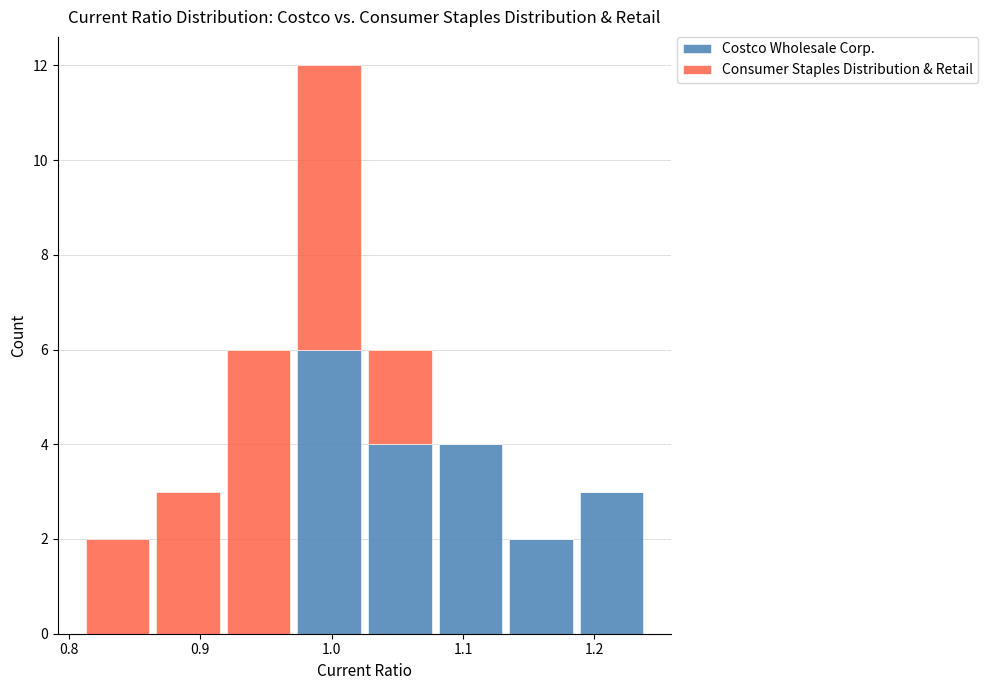

What is the total height of the stacked bar covering 1.03 to 1.08 on the x-axis? Neither the bar edges nor the heights are printed on the chart, so give them approximately, as read against the axes.

6